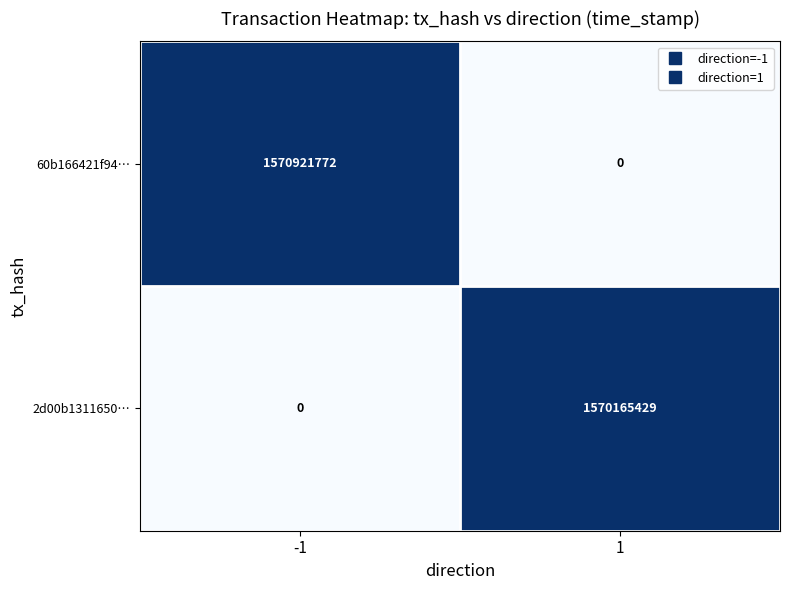

Which series has the largest total across all categories?

60b166421f94…